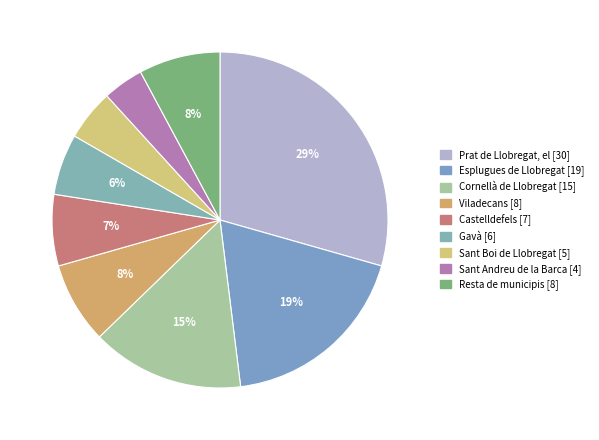

Which has a higher value, Castelldefels or Prat de Llobregat, el?

Prat de Llobregat, el